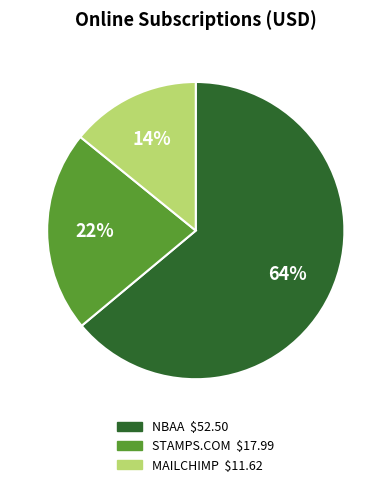

Combined, do NBAA and MAILCHIMP account for over 50%?

Yes